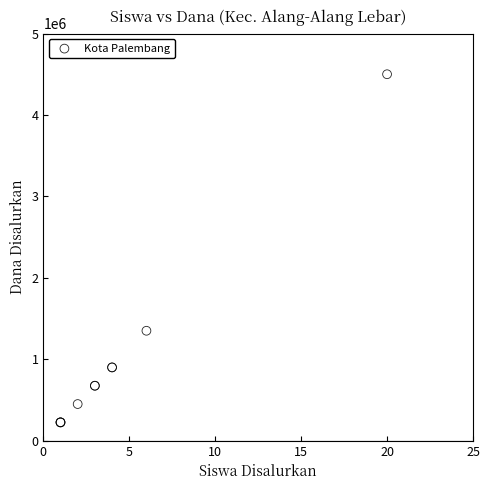

What Y value in the scatter plot is closest to 2362500?

1350000